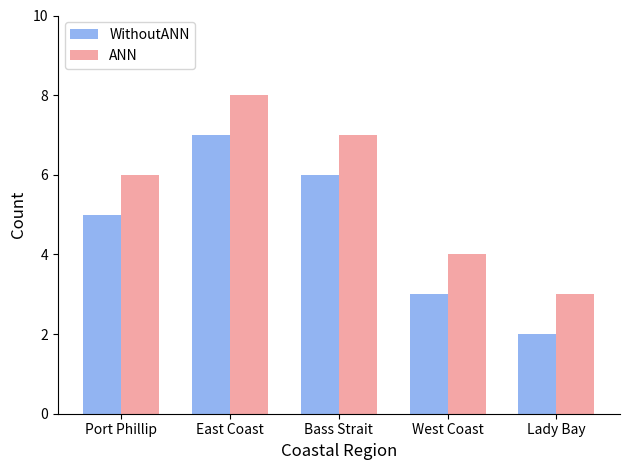

Are the bars grouped side by side (vs. stacked)?

Yes